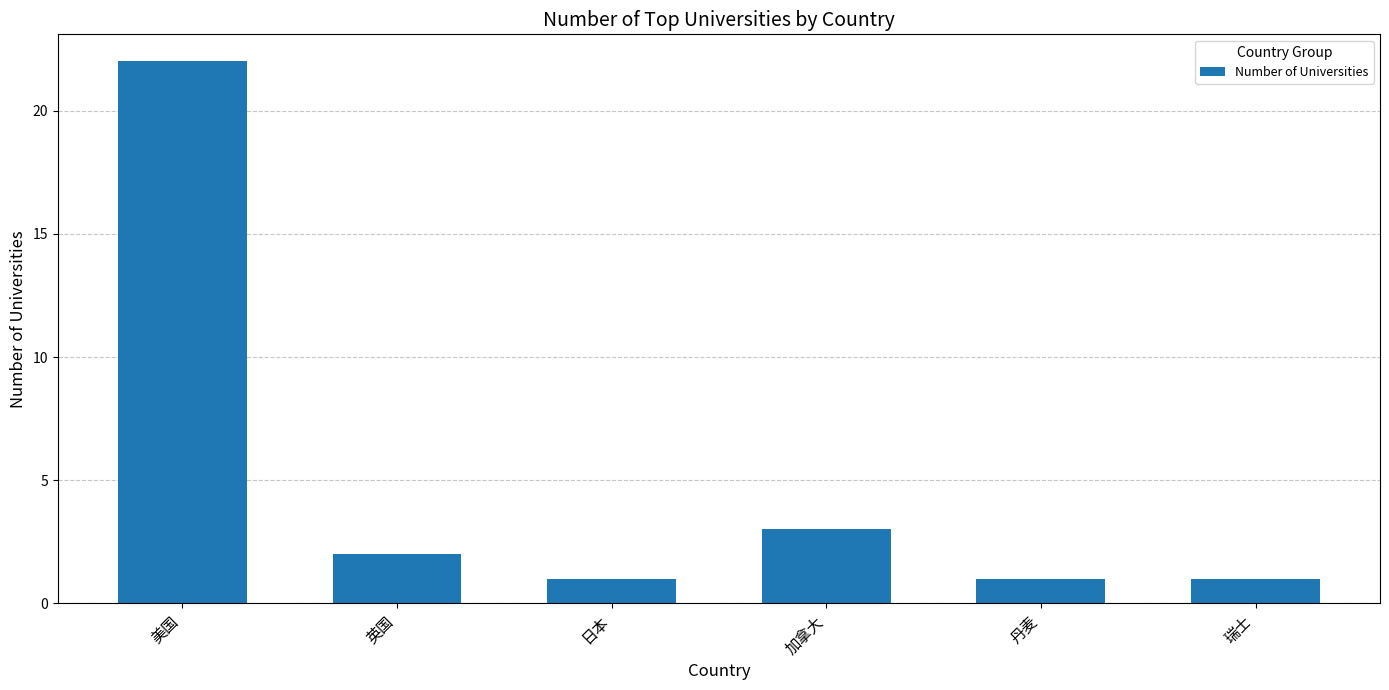

What position from the left is 英国?

2